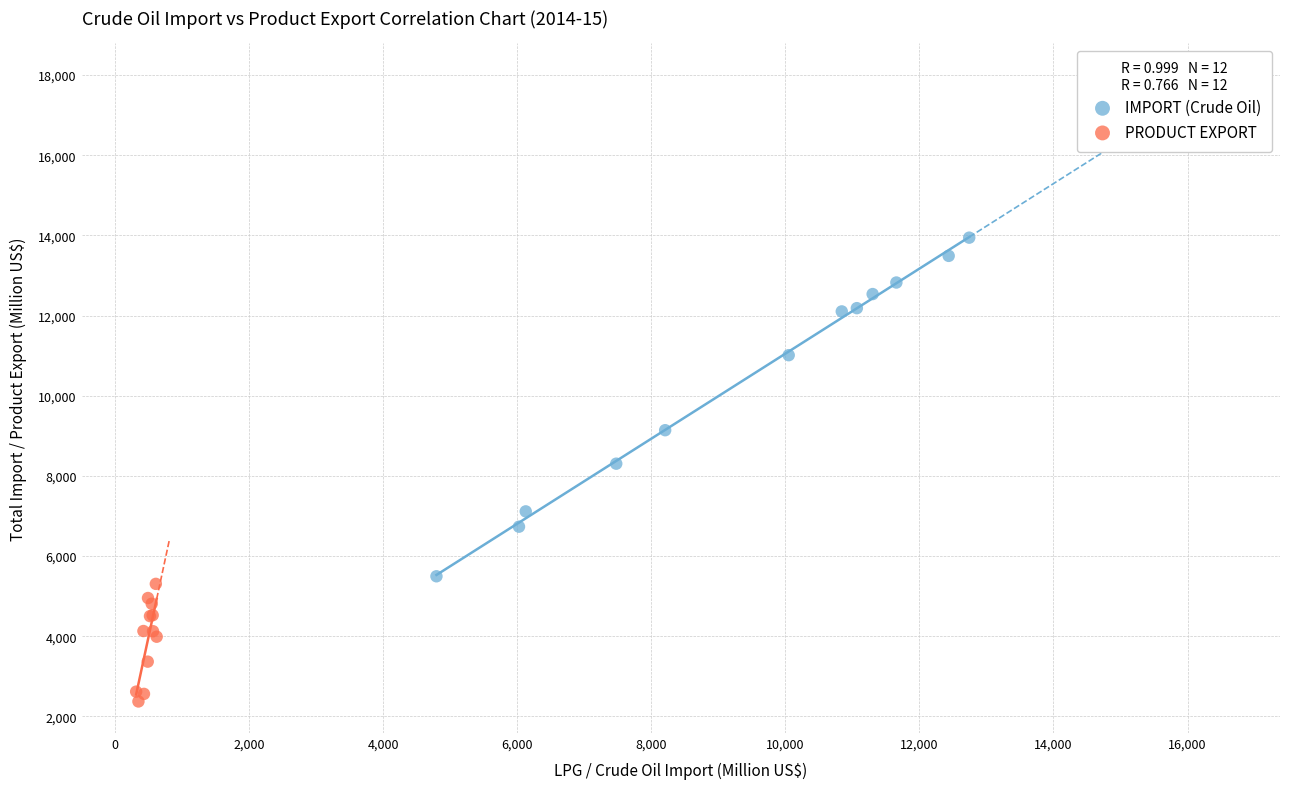

Which series contains the highest Y value?

IMPORT (Crude Oil)